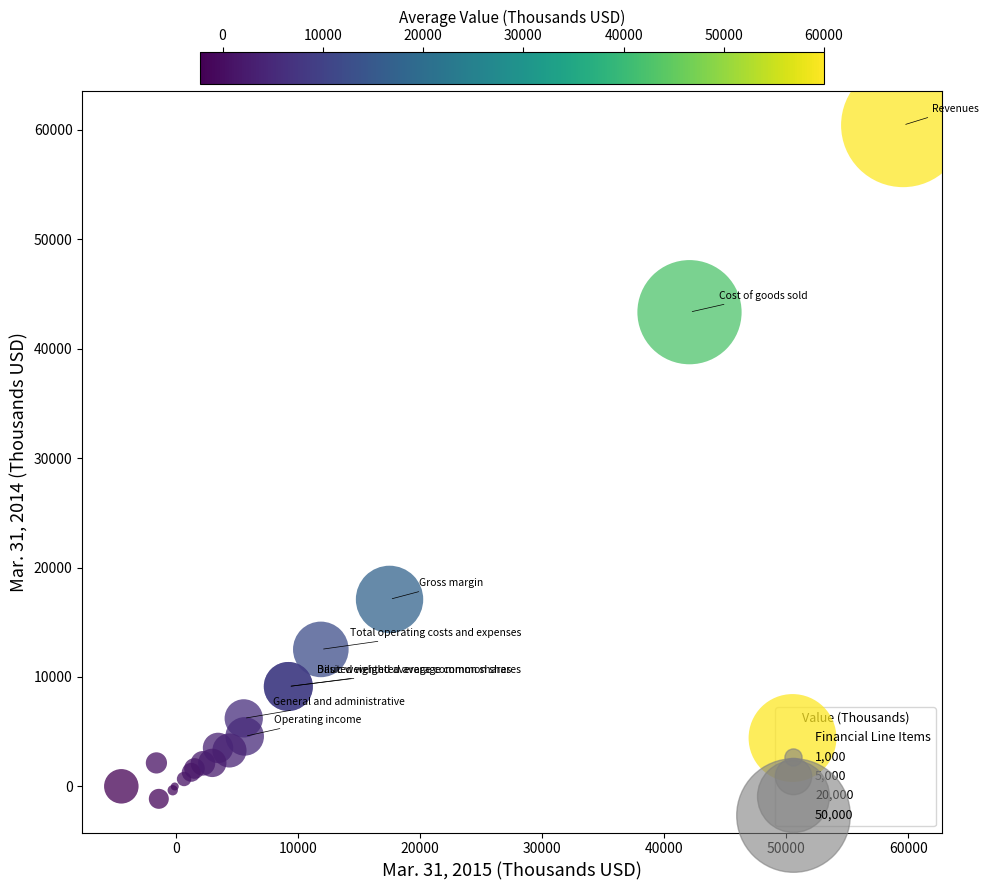

What Y value in the scatter plot is closest to 29649?

17092